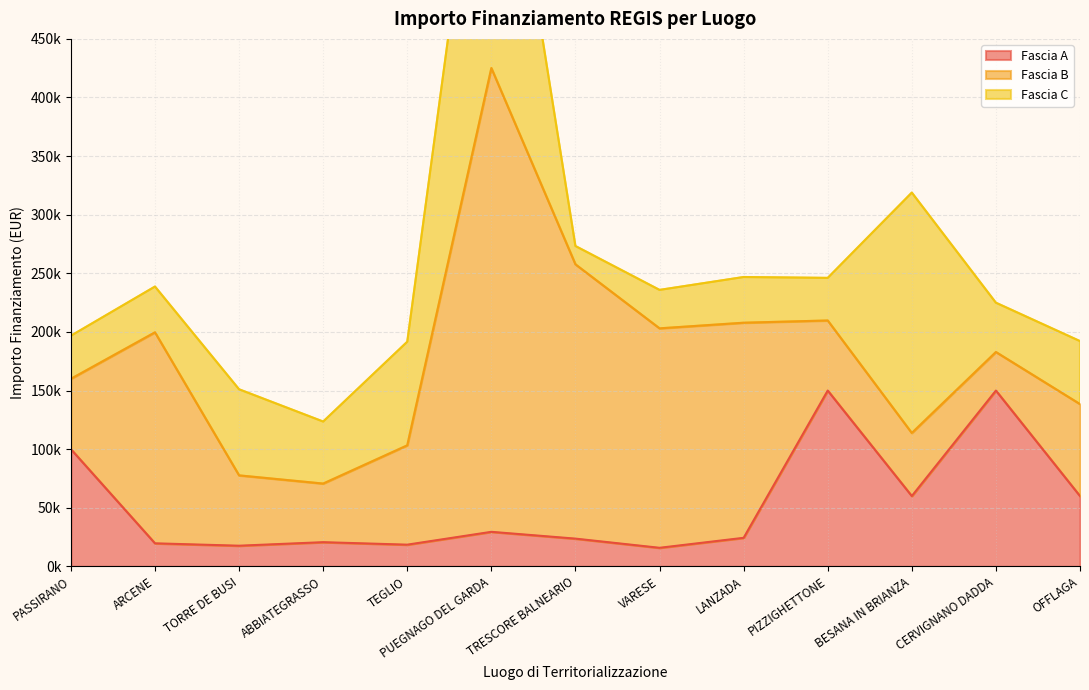

Which series ends up on top after the final intersection of Fascia C and Fascia B?

Fascia B